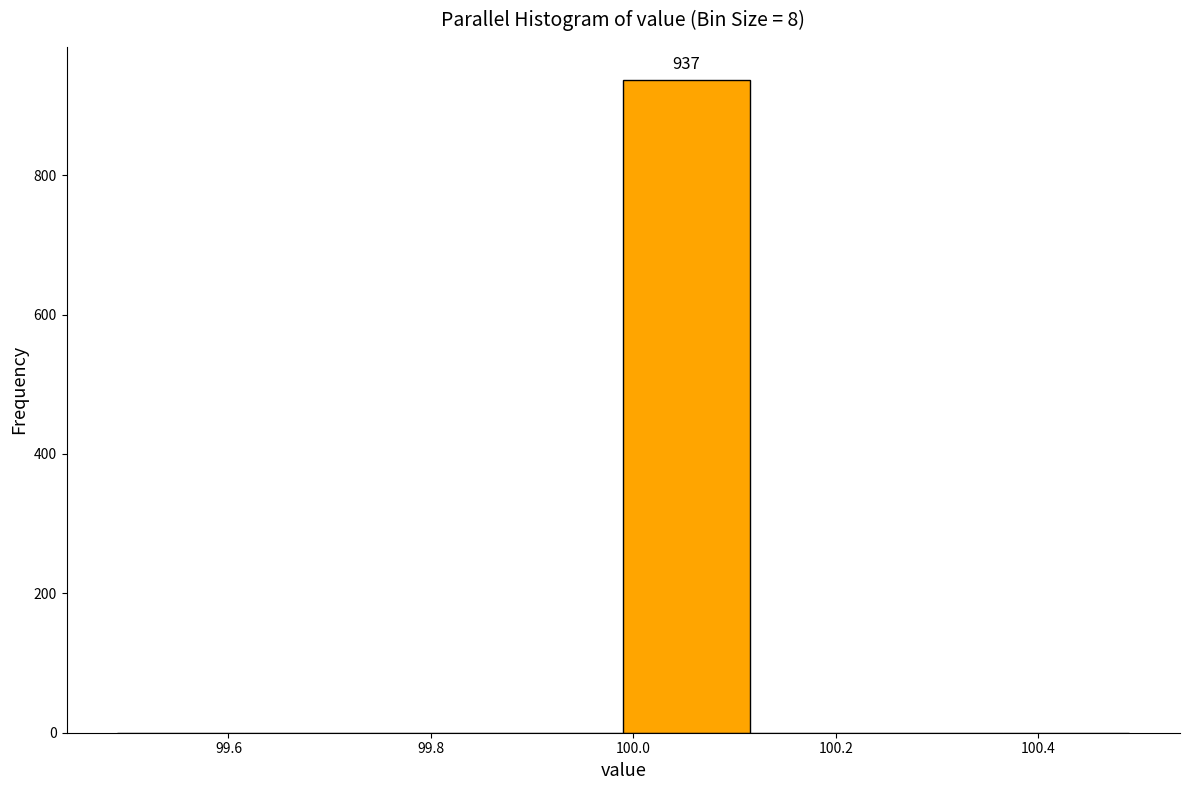

Which range on the x-axis has the tallest bar?

99.990 to 100.115